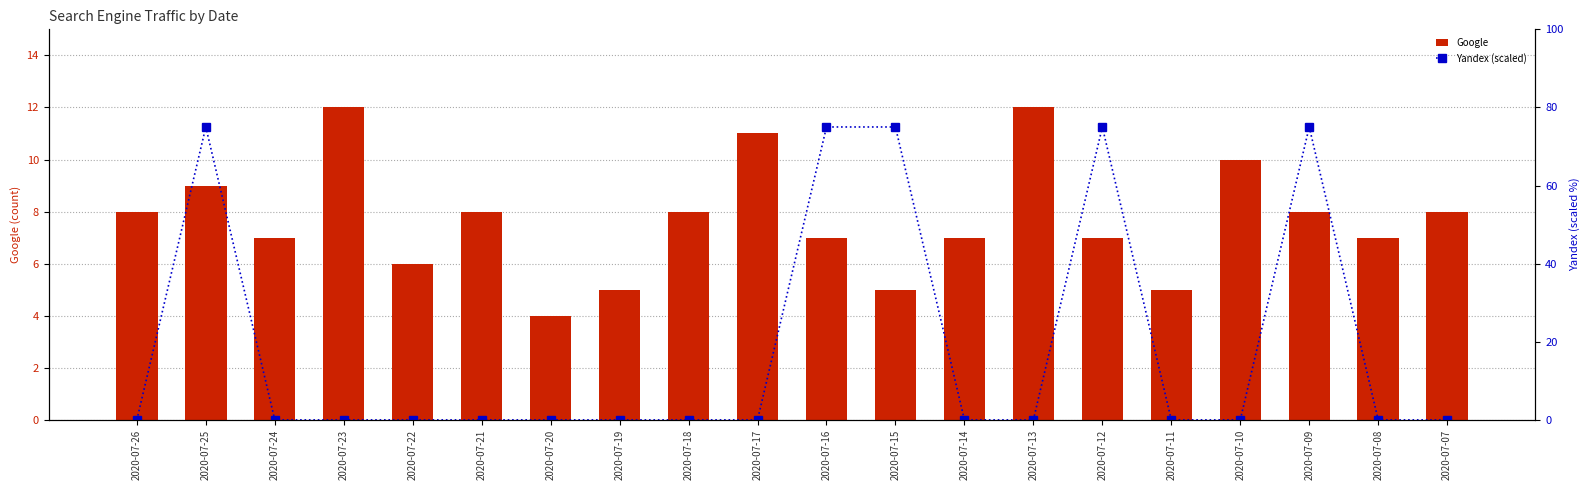

True or false: Yandex (scaled) has a value of 0 at 2020-07-24.

True